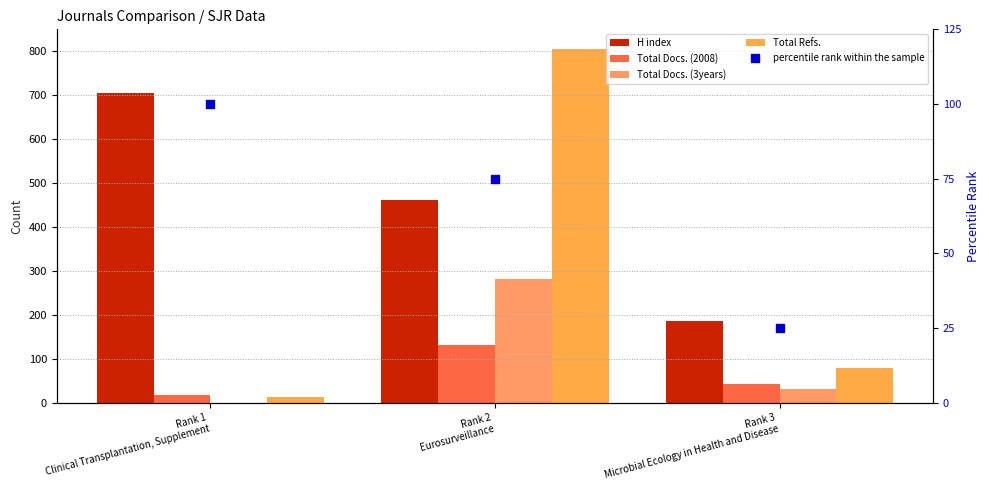

What are all the series names shown in the legend?

H index, Total Docs. (2008), Total Docs. (3years), Total Refs., percentile rank within the sample